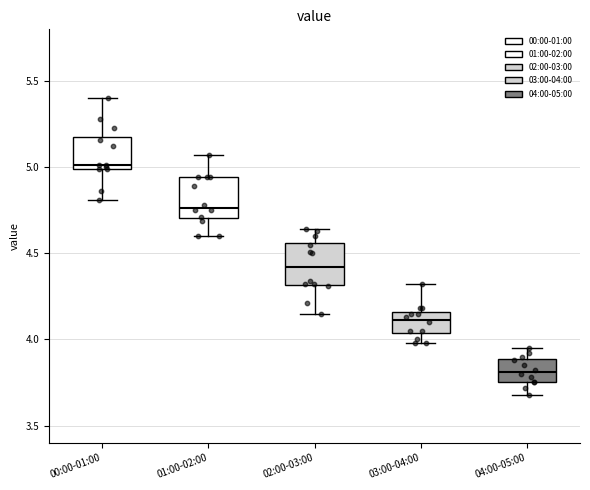

Reading left to right, transcribe this box plot: for each box, give where its median line is, the range the box spans, and where its two whiskers end, as read against the y-axis. The values are not printed on the chart, so give them approximately, as read against the axis.

00:00-01:00: median 5.00 (just above the box's lower edge), box 5.00 to 5.20, whiskers 4.80 to 5.40
01:00-02:00: median 4.75, box 4.70 to 4.95, whiskers 4.60 to 5.05
02:00-03:00: median 4.40, box 4.30 to 4.55, whiskers 4.15 to 4.65
03:00-04:00: median 4.10, box 4.05 to 4.15, whiskers 4.00 to 4.30
04:00-05:00: median 3.80, box 3.75 to 3.90, whiskers 3.70 to 3.95